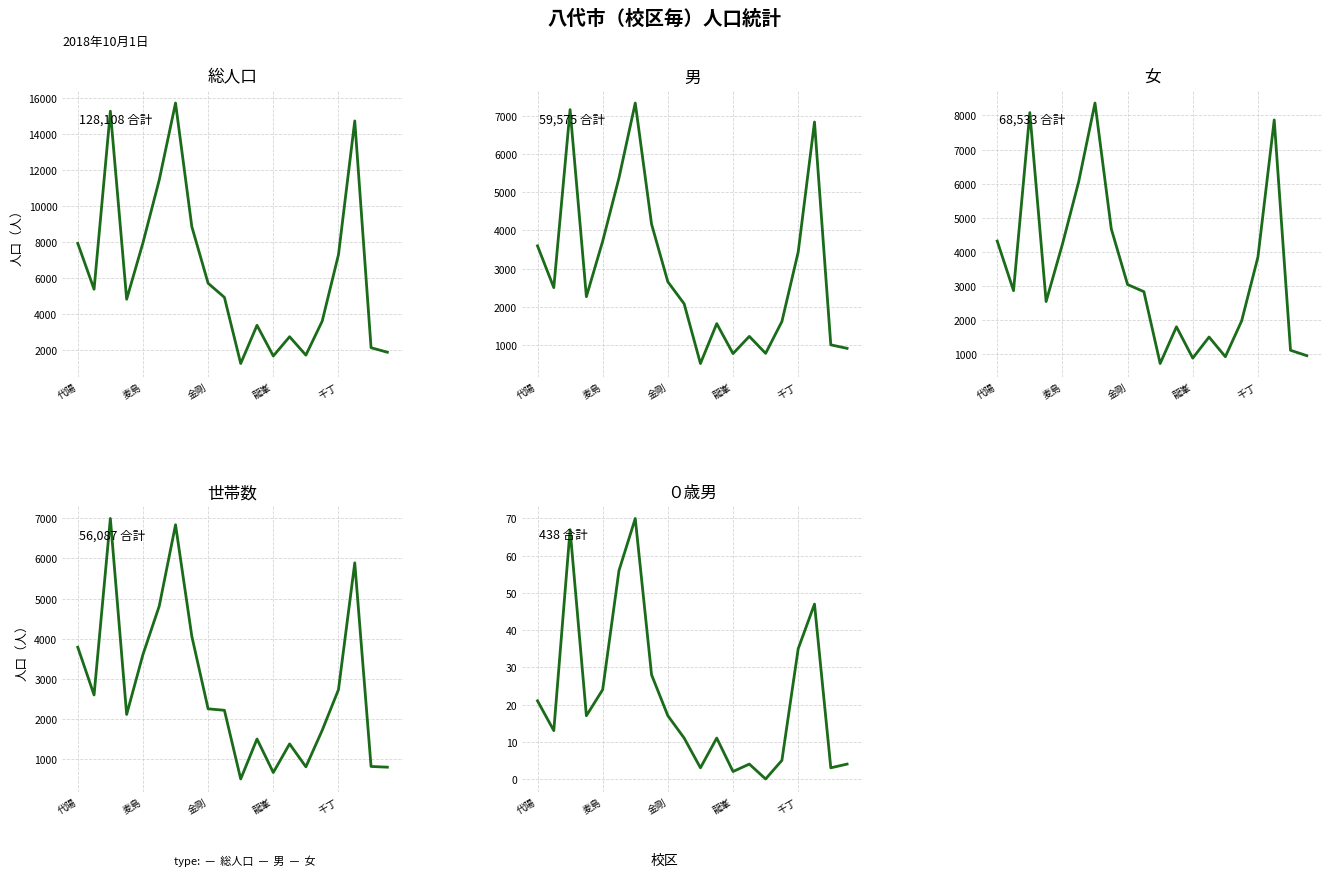

True or false: ０歳男 and 女 intersect in this chart.

False